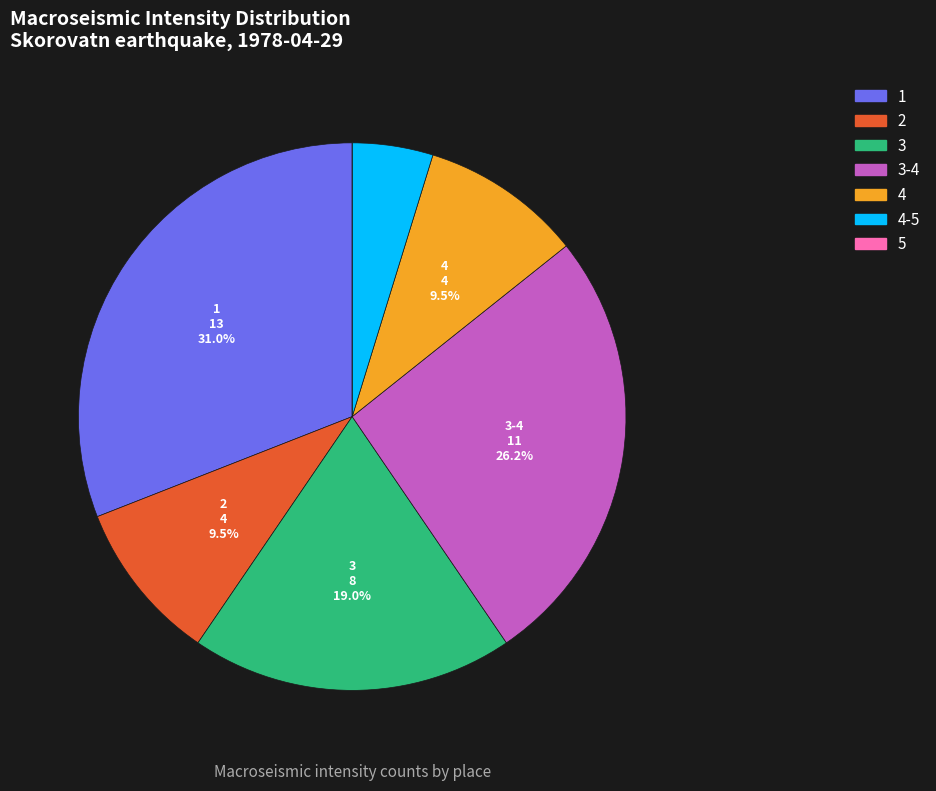

Is 1 the majority of the pie?

No